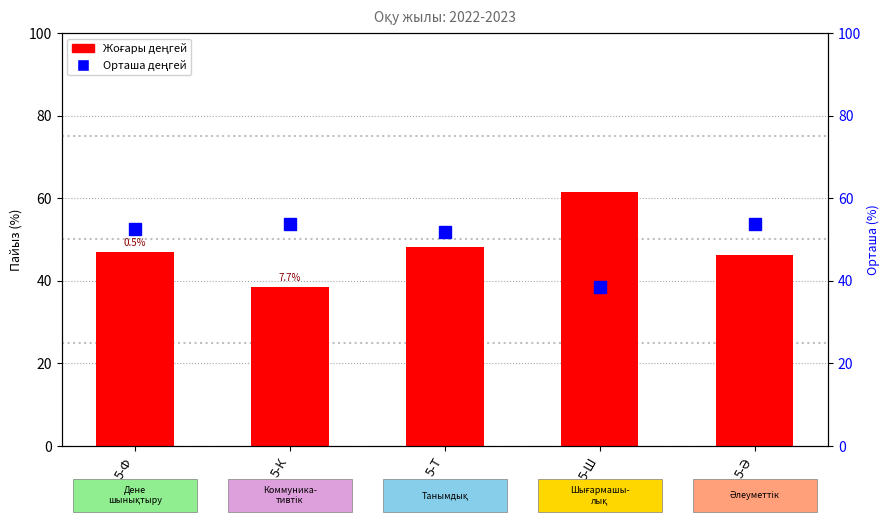

Does the chart contain any negative values?

No